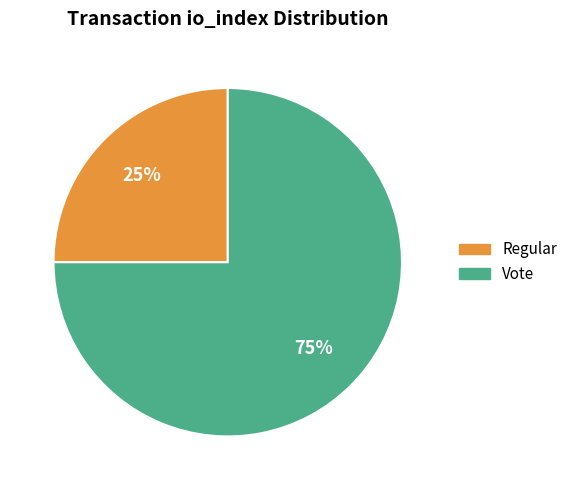

The Regular slice represents 25% of the pie. True or false?

True